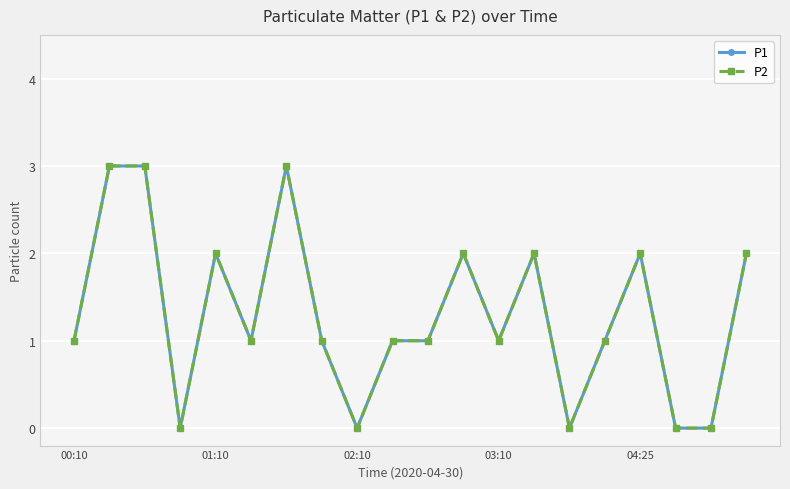

Reading left to right, extract all data points from this chart.

P1: 1	3	3	0	2	1	3	1	0	1	1	2	1	2	0	1	2	0	0	2
P2: 1	3	3	0	2	1	3	1	0	1	1	2	1	2	0	1	2	0	0	2